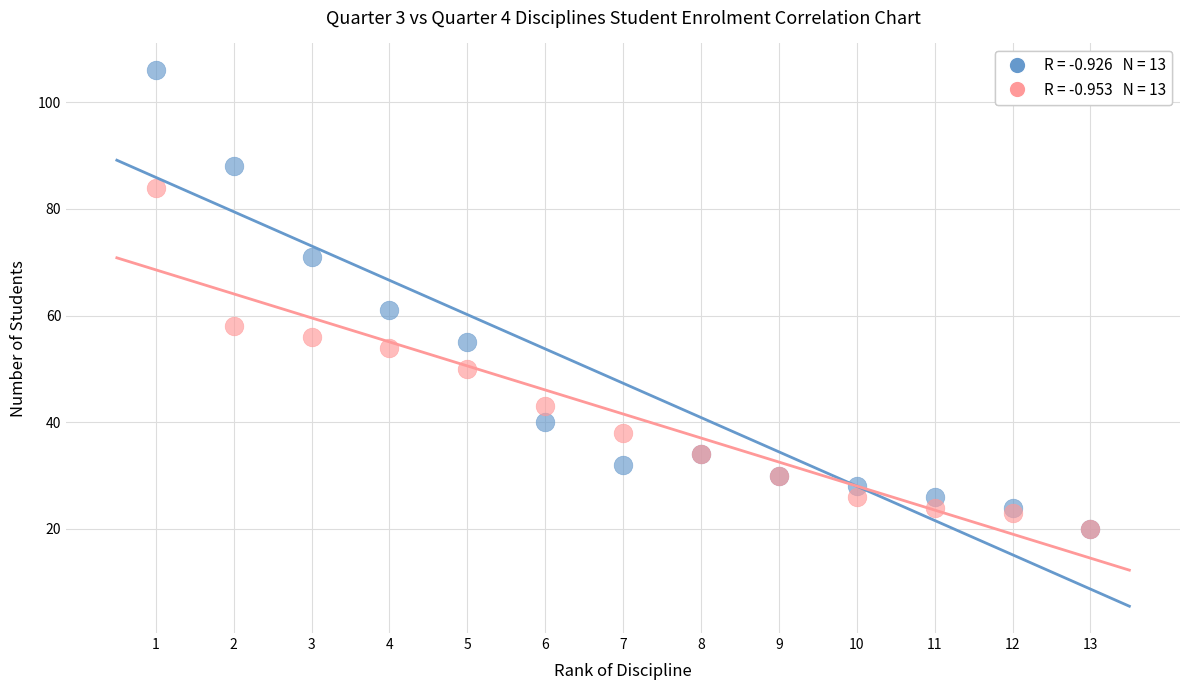

Across all series, what Y value is closest to 63?

61